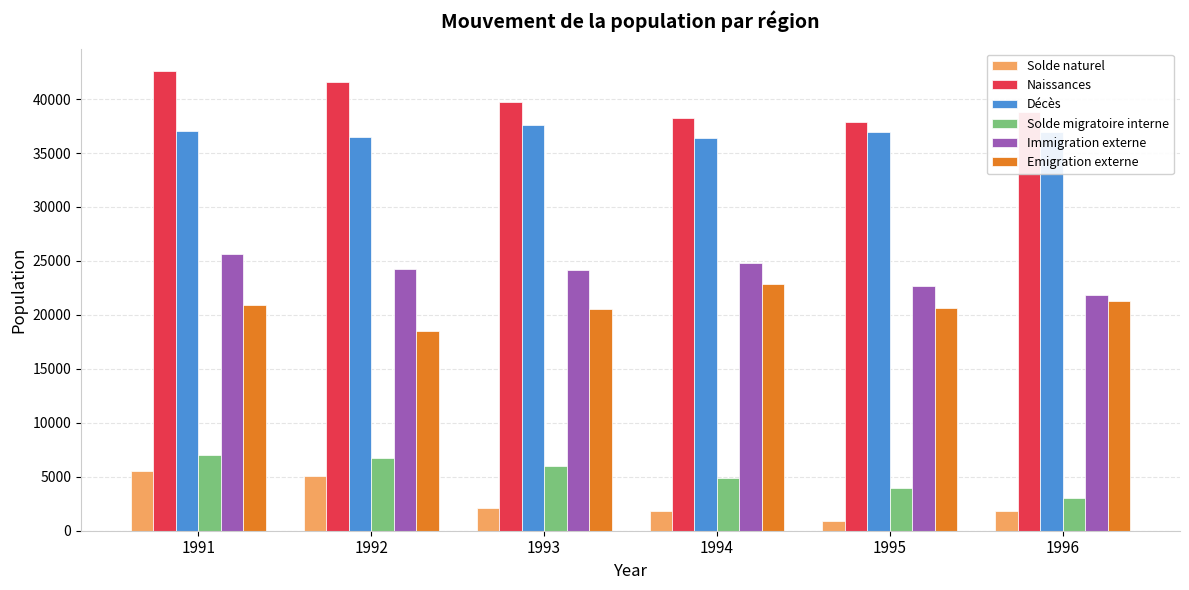

At which category is the sum across all series the highest?

1991